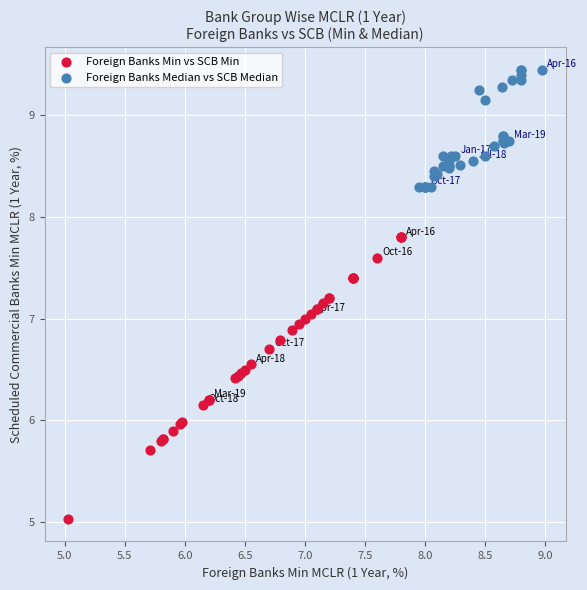

Which series reaches the minimum Y coordinate?

Foreign Banks Min vs SCB Min